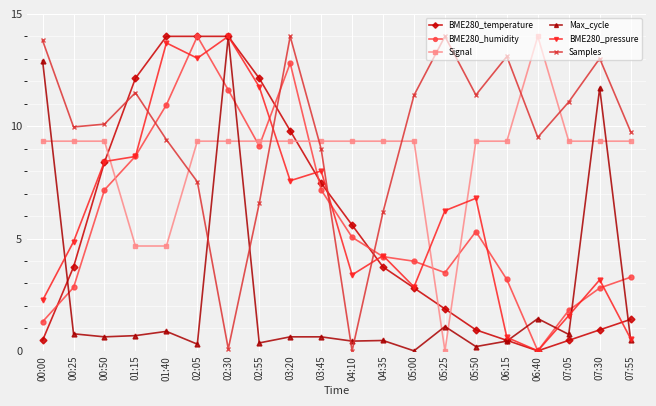

At how many categories does at least one series exceed 9?

20